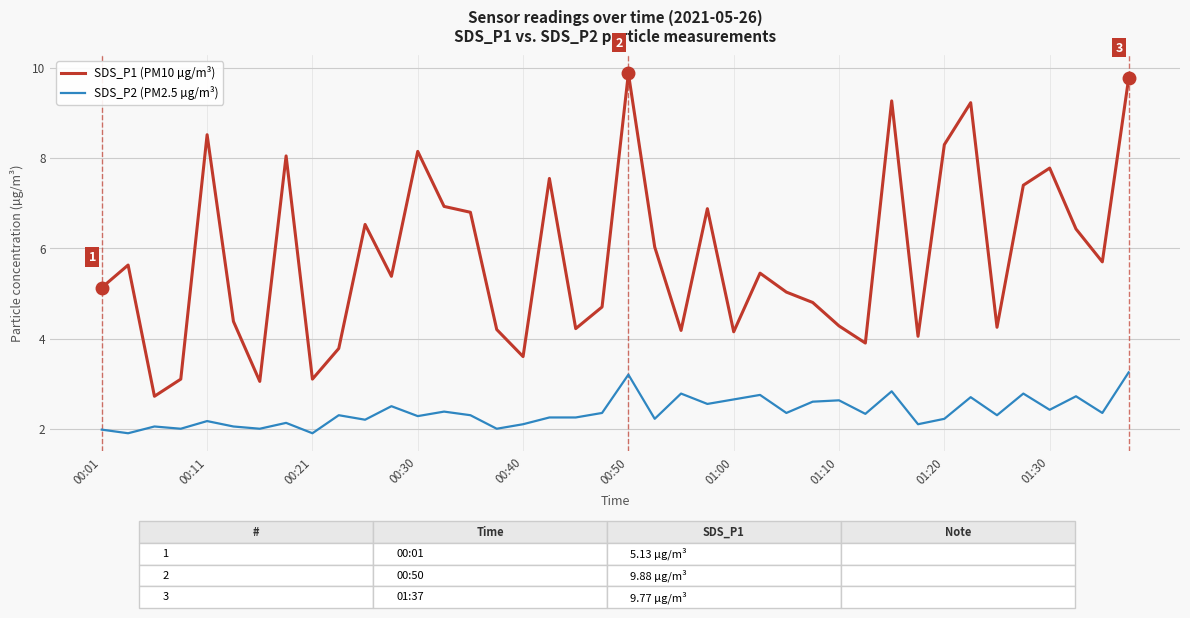

True or false: SDS_P1 (PM10 µg/m³) has more than 0 points higher than both neighbors.

True